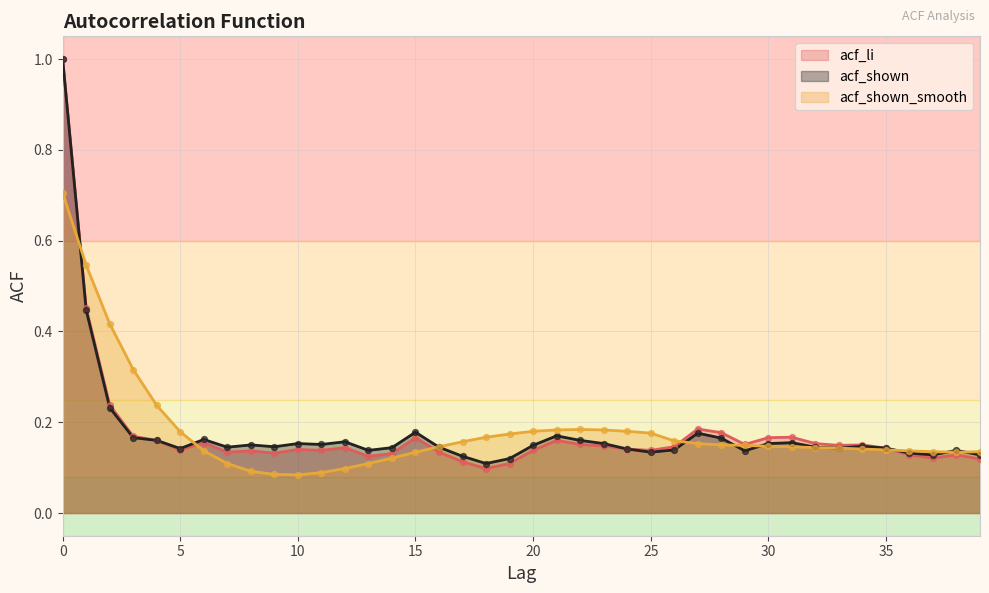

What is the total value across all series at 4?

0.6